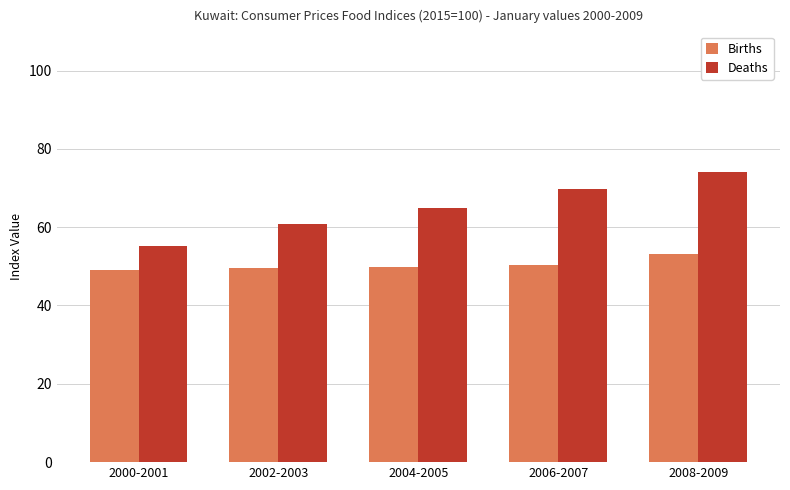

Rank the series by their average value, from highest to lowest.

Deaths, Births